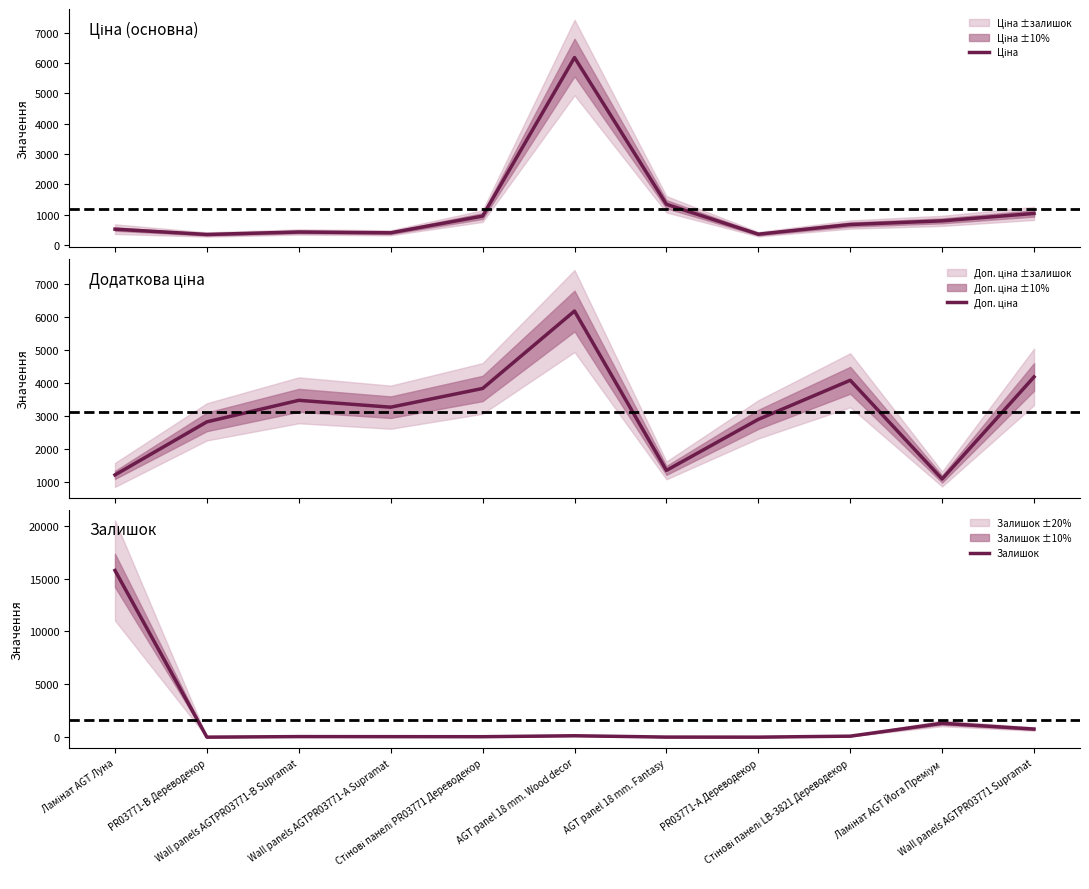

Which label corresponds to the smallest value in the chart?

PR03771-B Дереводекор